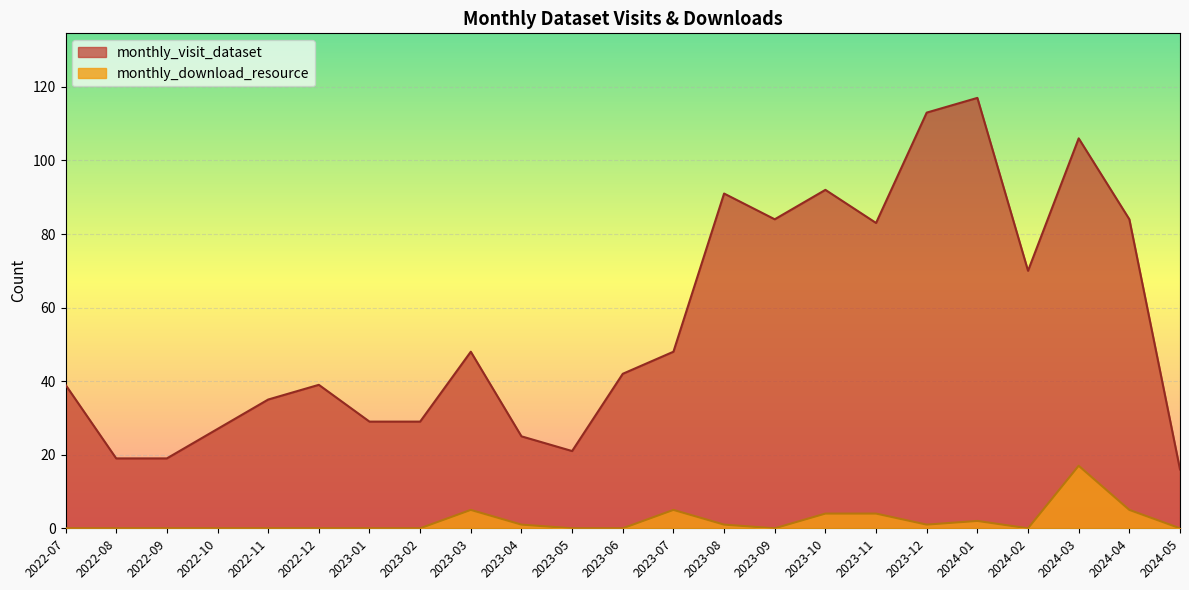

Rank the series at 2023-10 from lowest to highest value.

monthly_download_resource, monthly_visit_dataset